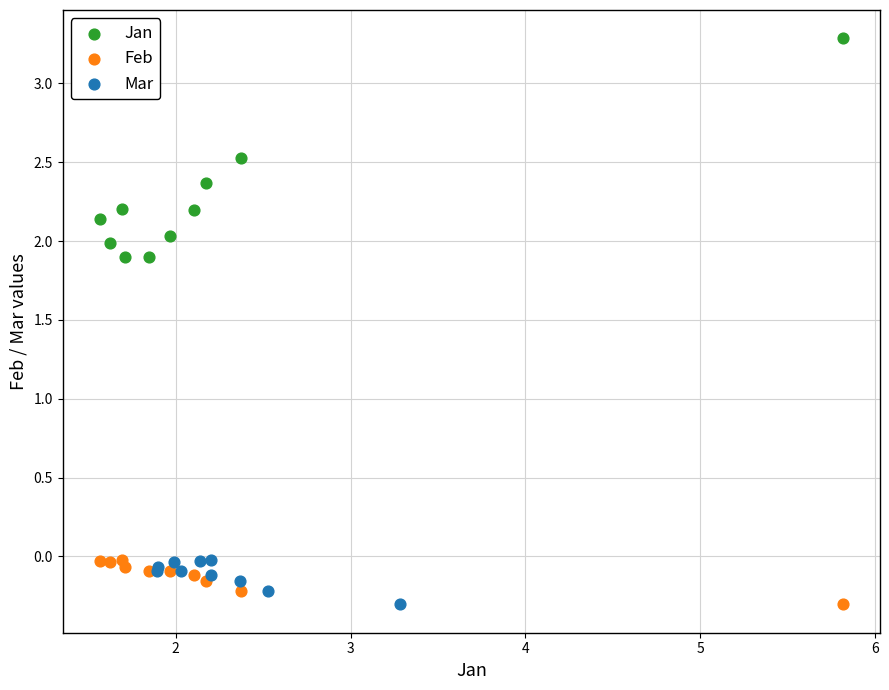

Which series has the largest Y range (max minus min)?

Jan